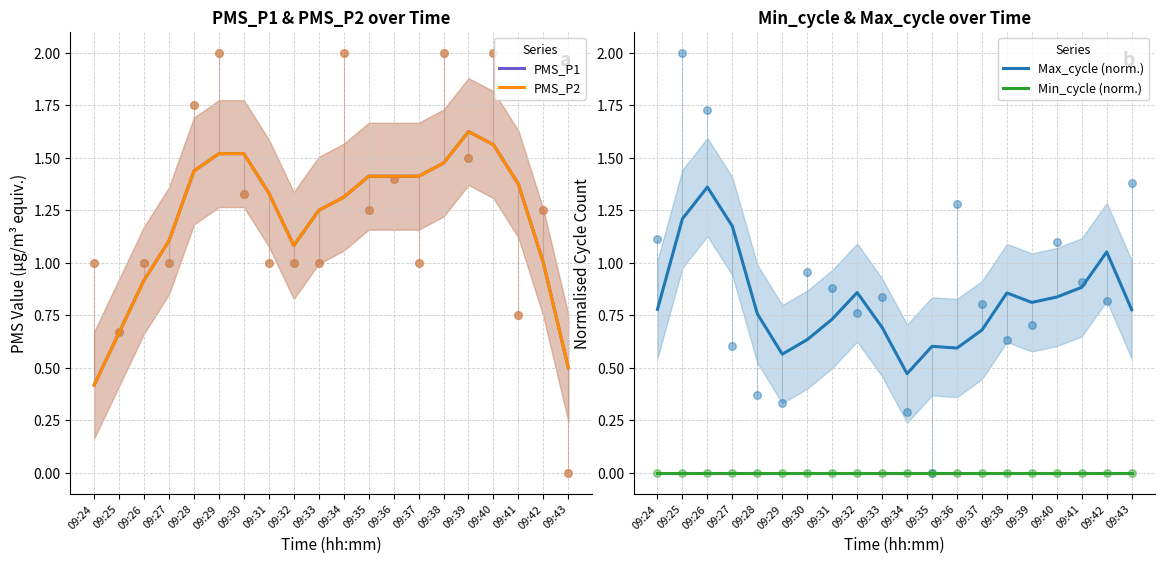

Is the value of Max_cycle (norm.) at 09:31 greater than the value of PMS_P1 at 09:36?

No